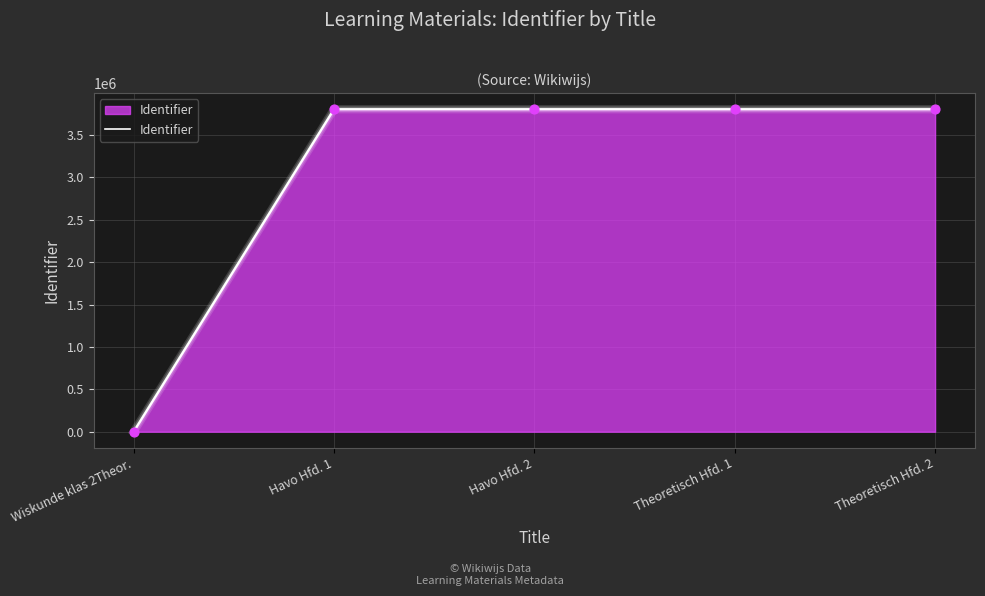

What is the change in value from Havo Hfd. 1 to Theoretisch Hfd. 1?

+3